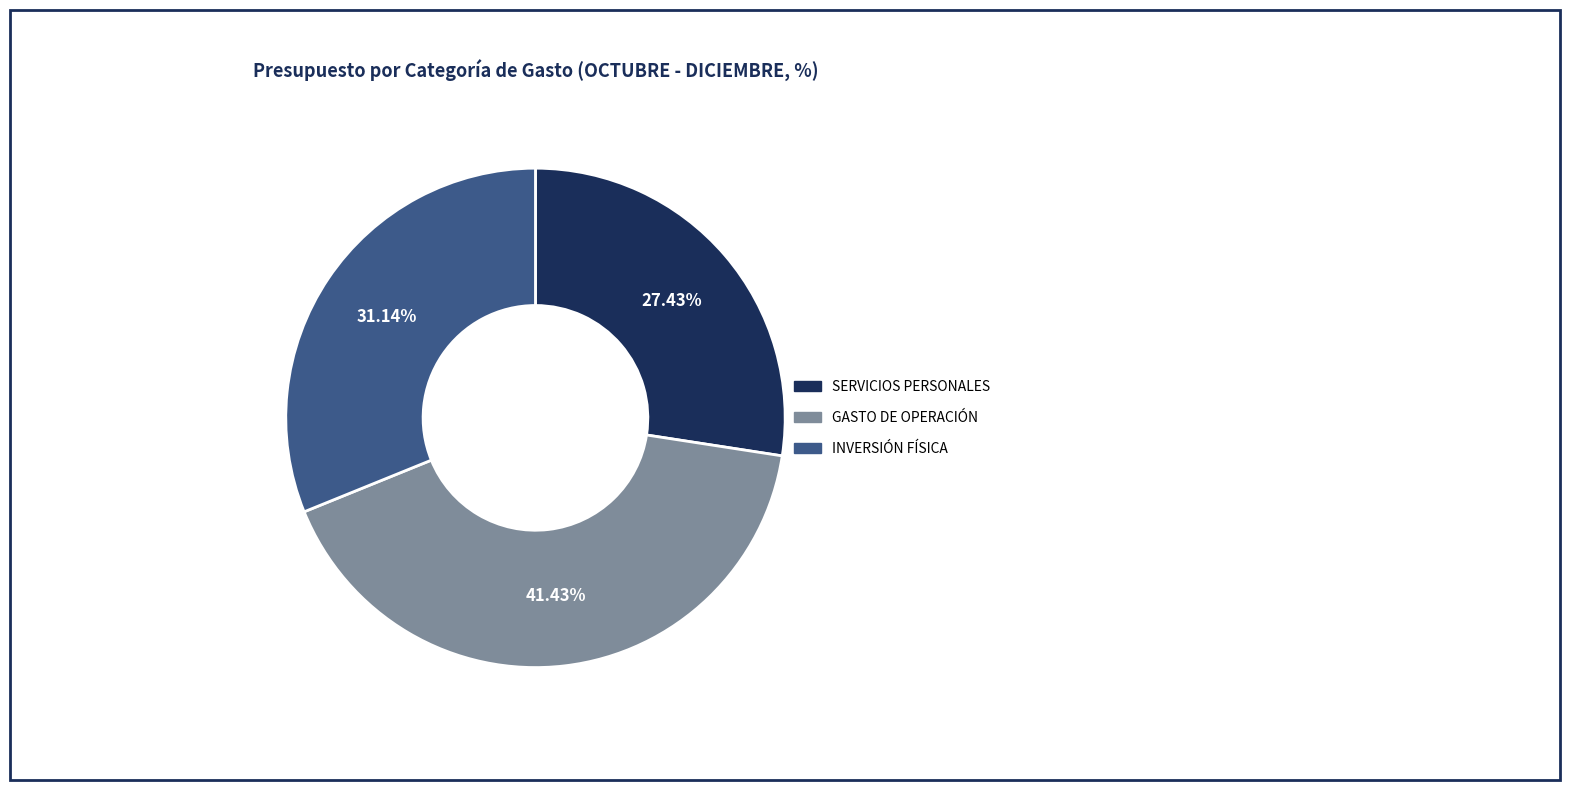

Between GASTO DE OPERACIÓN and SERVICIOS PERSONALES, which is larger?

GASTO DE OPERACIÓN